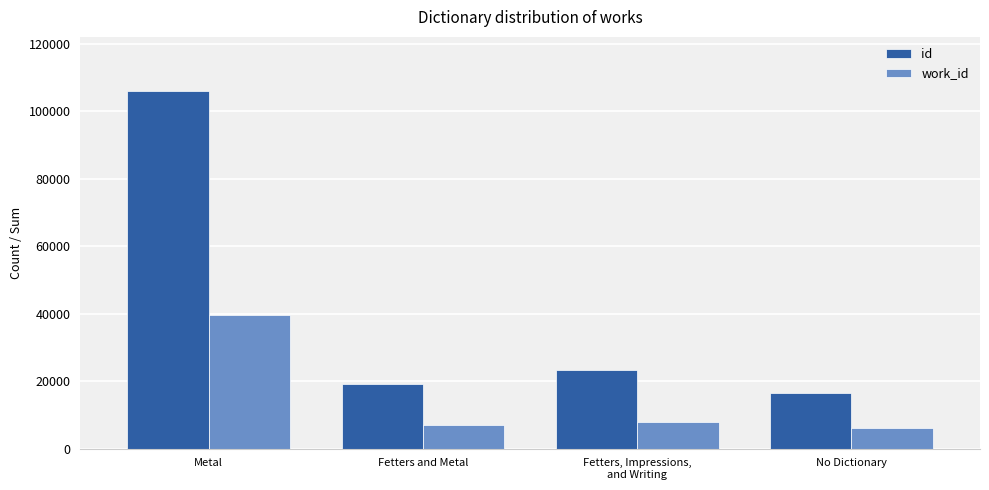

The value of id at Fetters, Impressions,
and Writing is 13498. True or false?

False